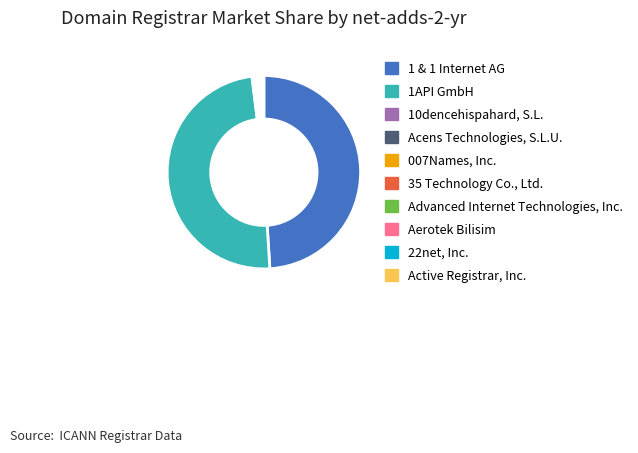

Approximately how many times larger is the value at Active Registrar, Inc. compared to 22net, Inc.?

1.5